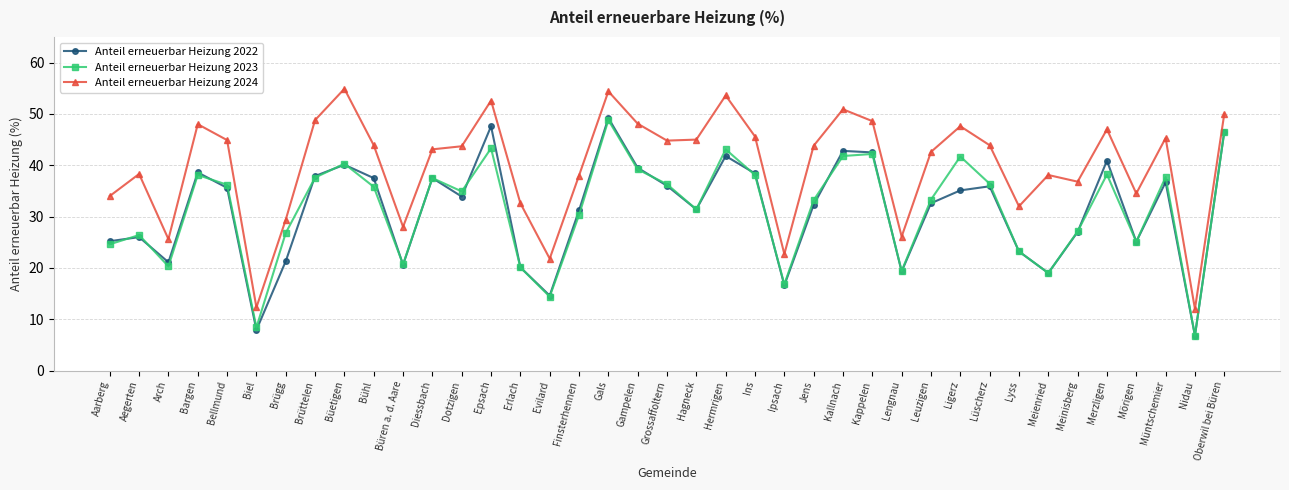

The Anteil erneuerbar Heizung 2023 series shows 40.3 at Büetigen. True or false?

True